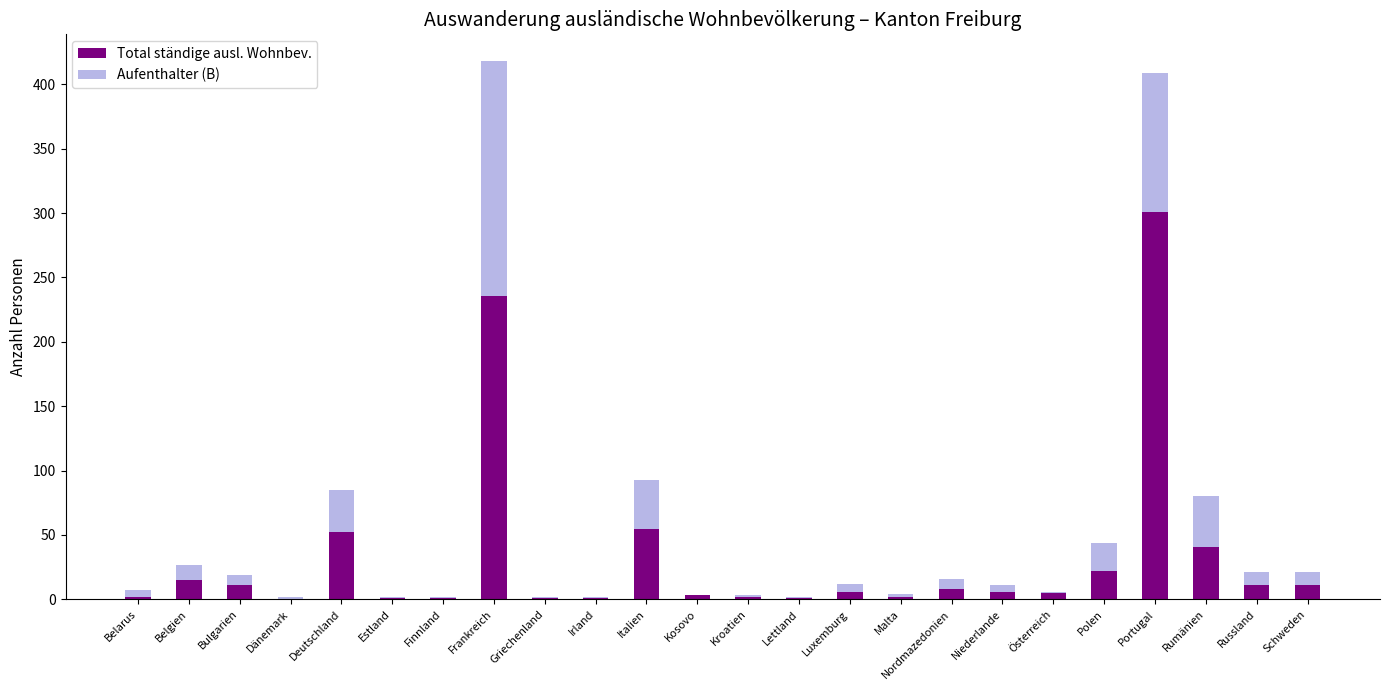

Where is Total ständige ausl. Wohnbev. nearest to the value 150?

Frankreich